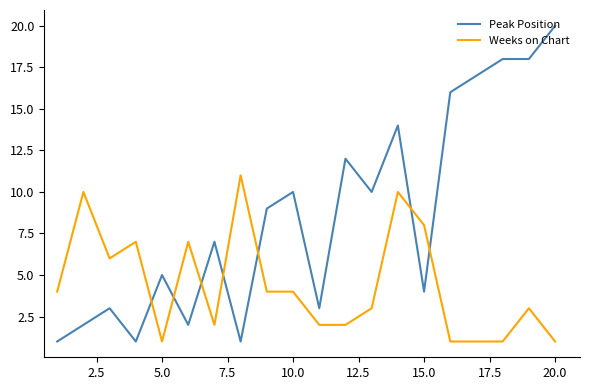

How many intersections are there between Weeks on Chart and Peak Position?

7